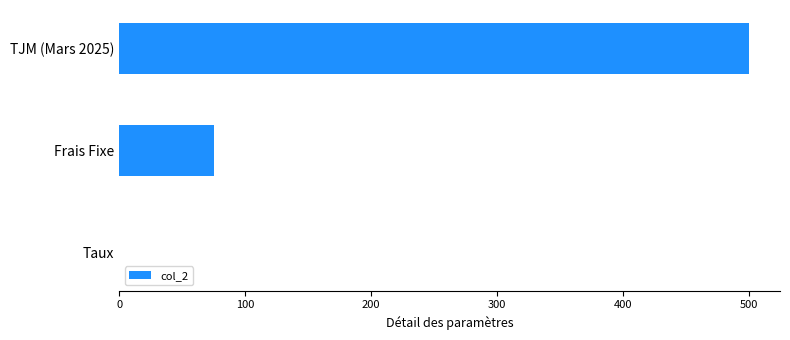

What is the change in value from Frais Fixe to TJM (Mars 2025)?

+425.0